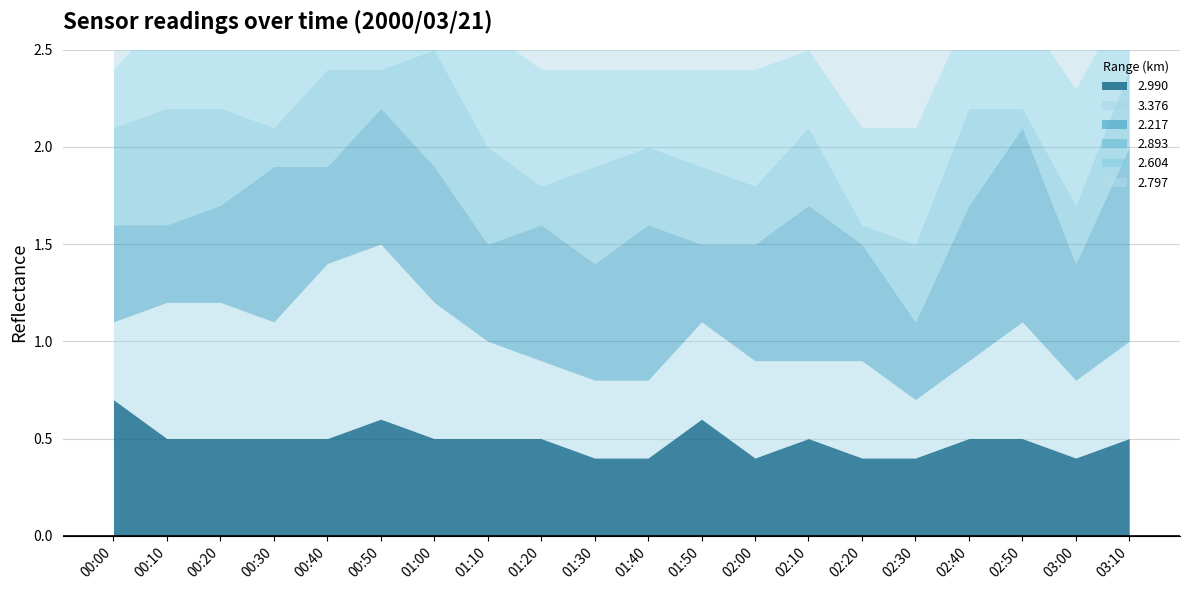

How many interior local peaks does the 2.893 series have?

6